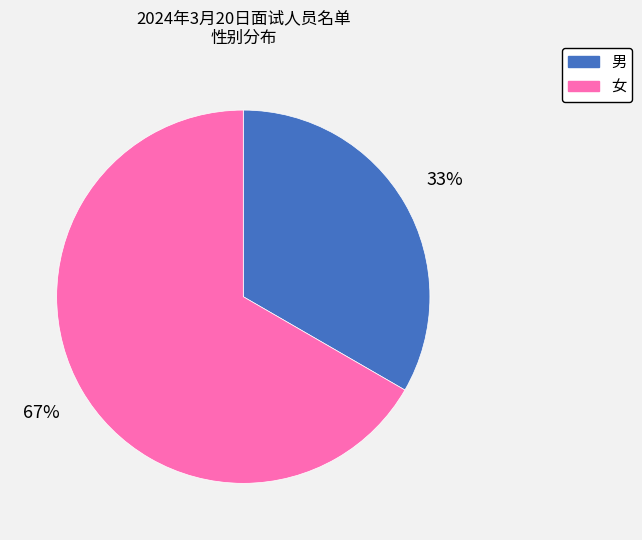

Which category has the smallest portion of the pie?

男